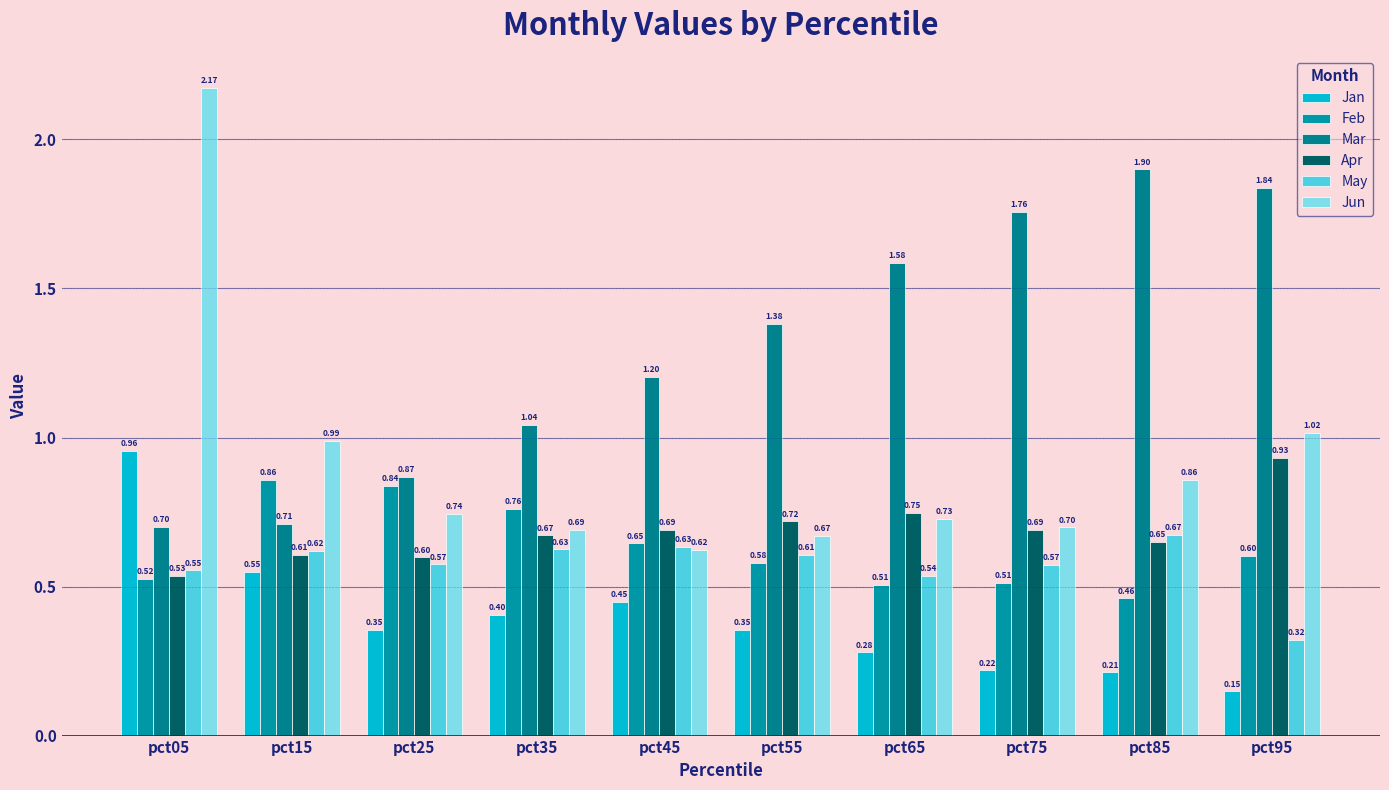

Between pct55 and pct15, which is larger?

pct15